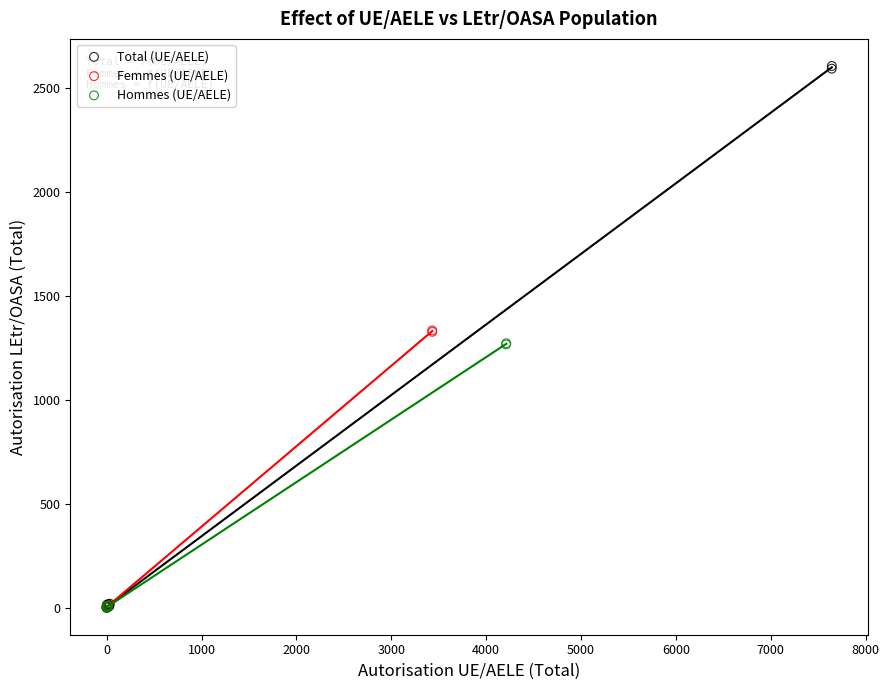

What are all the series names shown in the legend?

Total (UE/AELE), Femmes (UE/AELE), Hommes (UE/AELE)